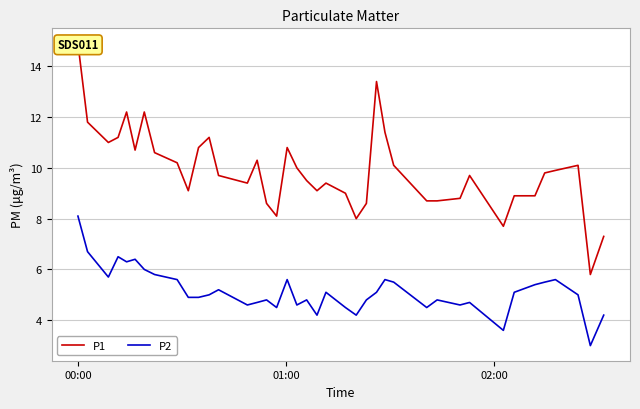

Which series has the largest range (max minus min)?

P1